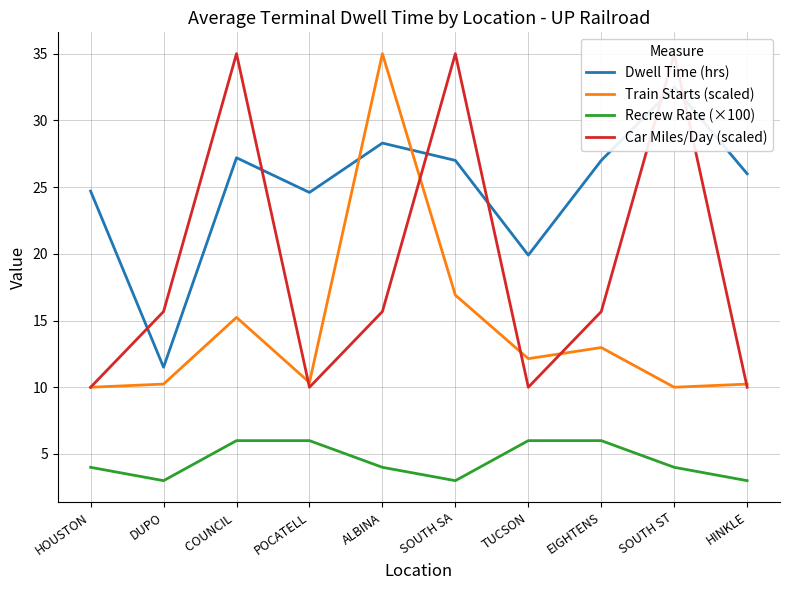

Which label corresponds to the largest value in the chart?

ALBINA